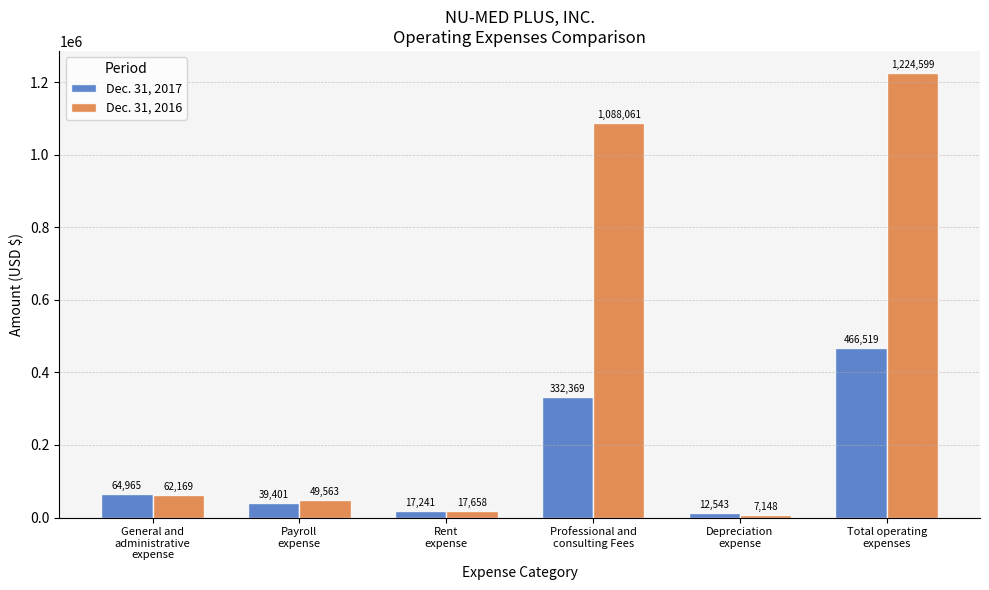

Rank the series by their maximum value, from highest to lowest.

Dec. 31, 2016, Dec. 31, 2017